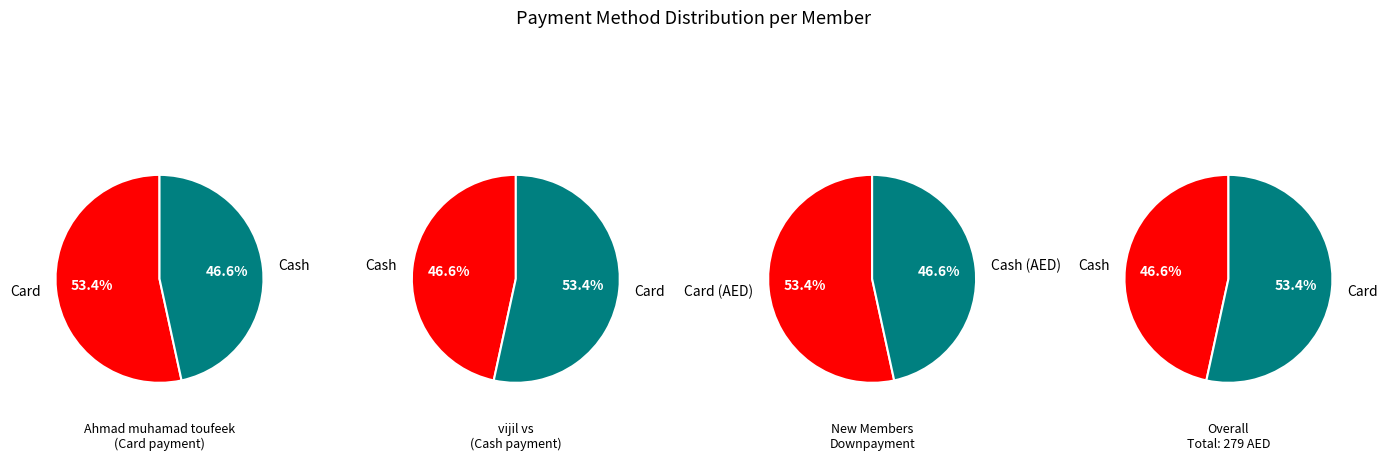

What percentage is the vijil vs slice, to the nearest percent?

100%